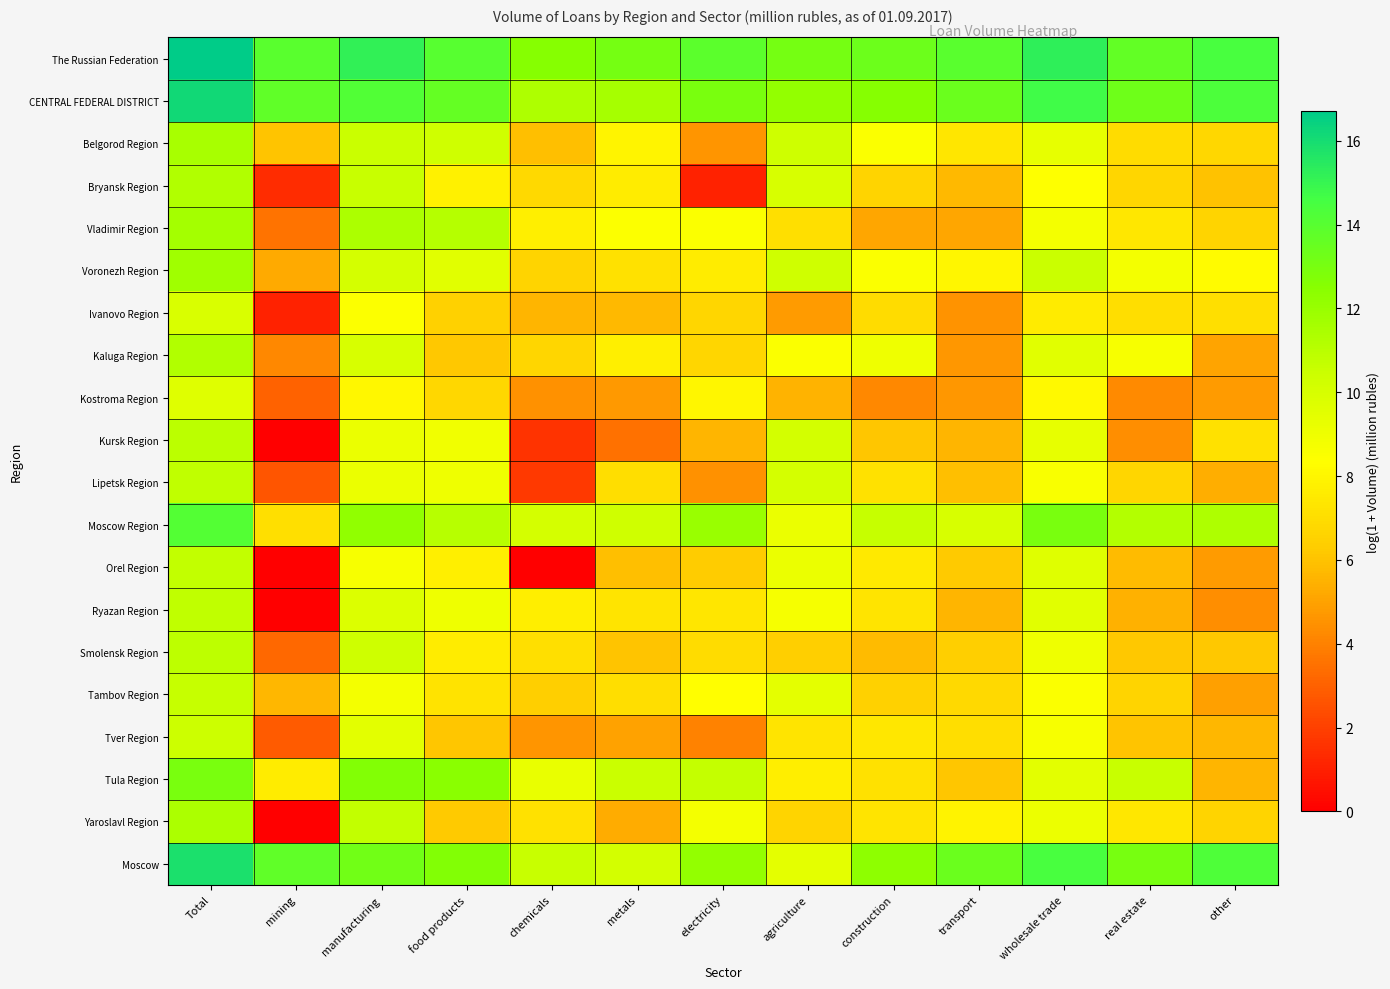

At how many categories does at least one series exceed 9?

13